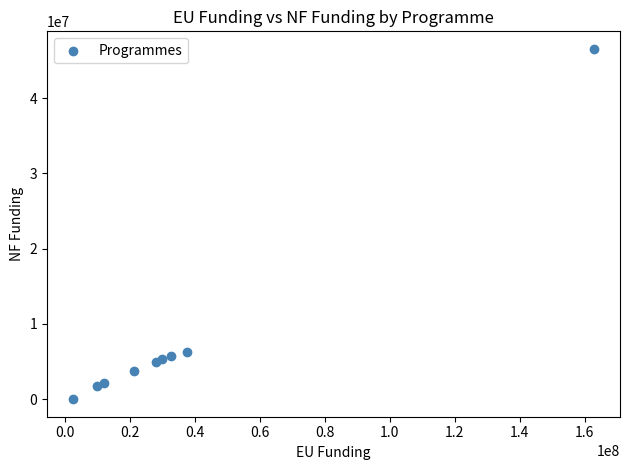

What is the average X value?

37471779.0